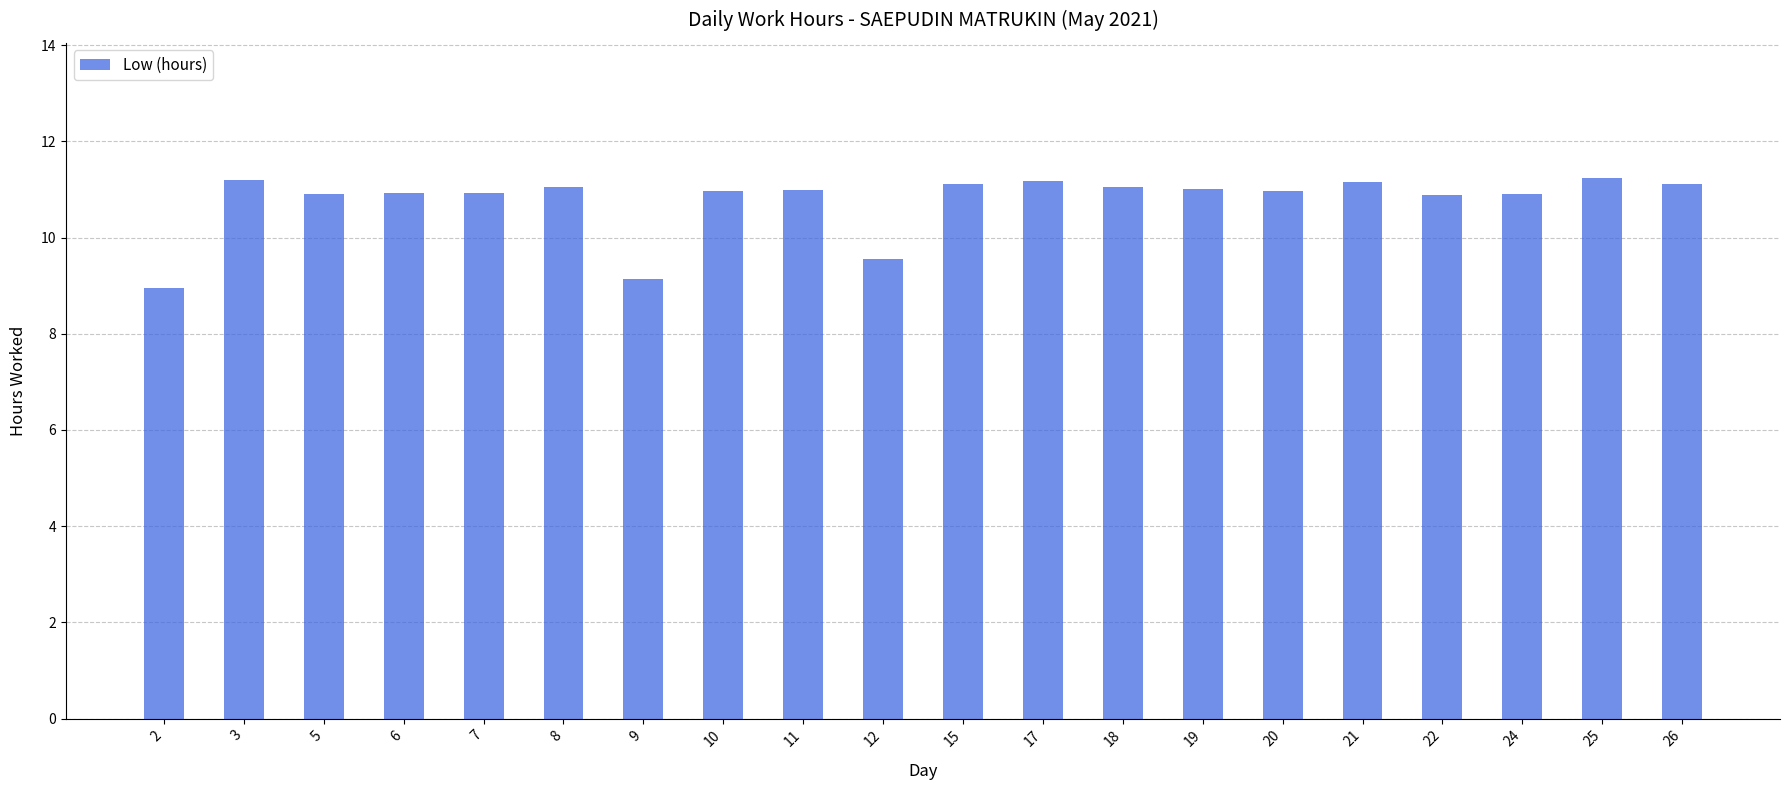

At which label does the data first exceed 10?

3